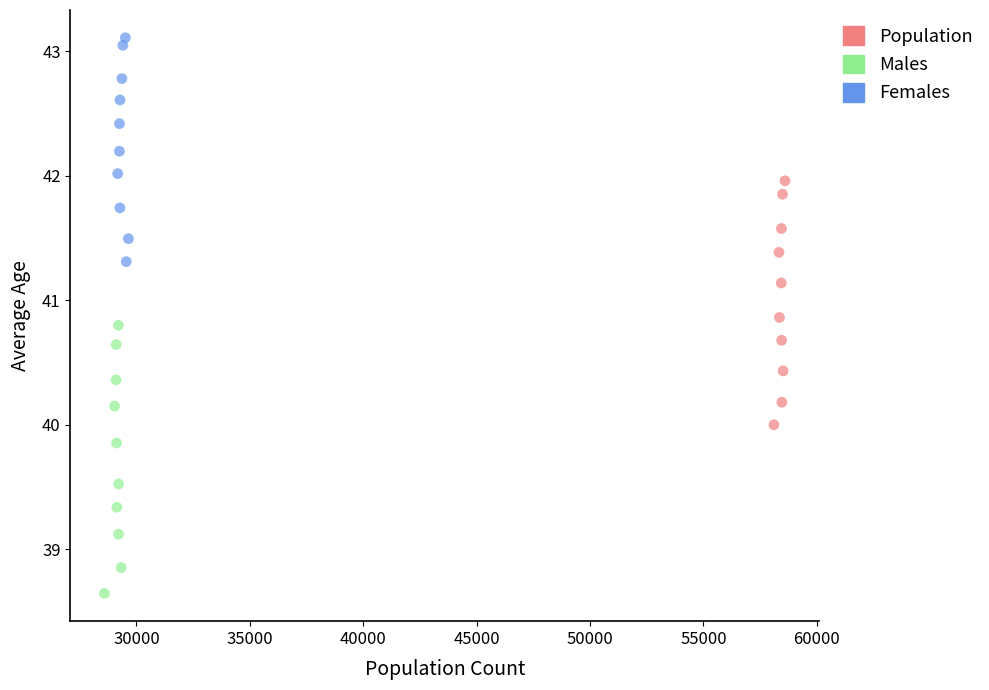

Which series contains the lowest Y value?

Males